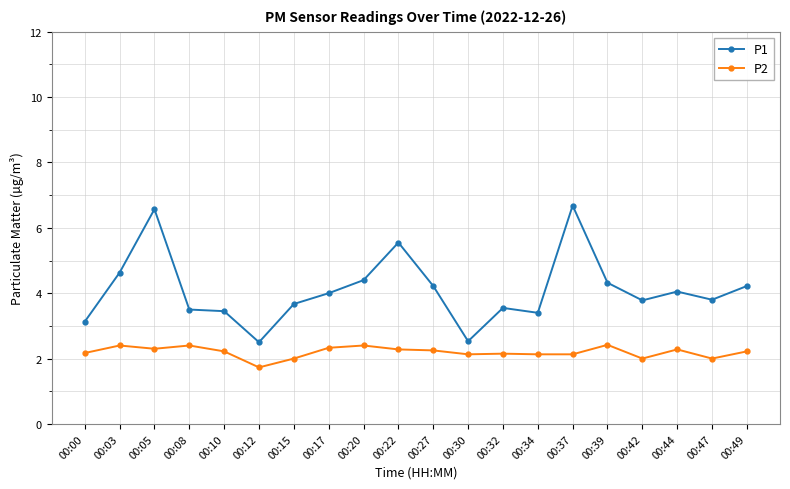

What is the difference between the P1 values at 00:15 and 00:08?

0.2